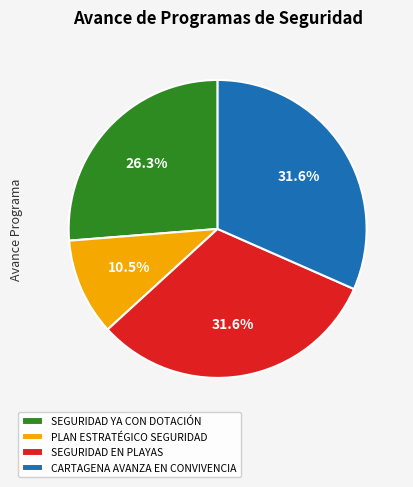

How much of the chart is everything except SEGURIDAD YA CON DOTACIÓN?

73.7%